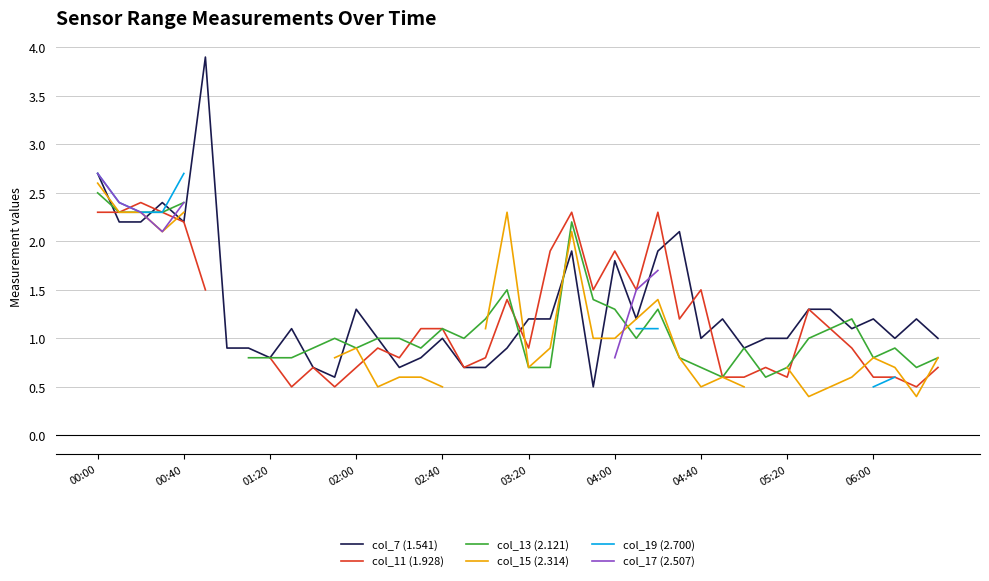

What is the minimum value for col_7 (1.541)?

0.5